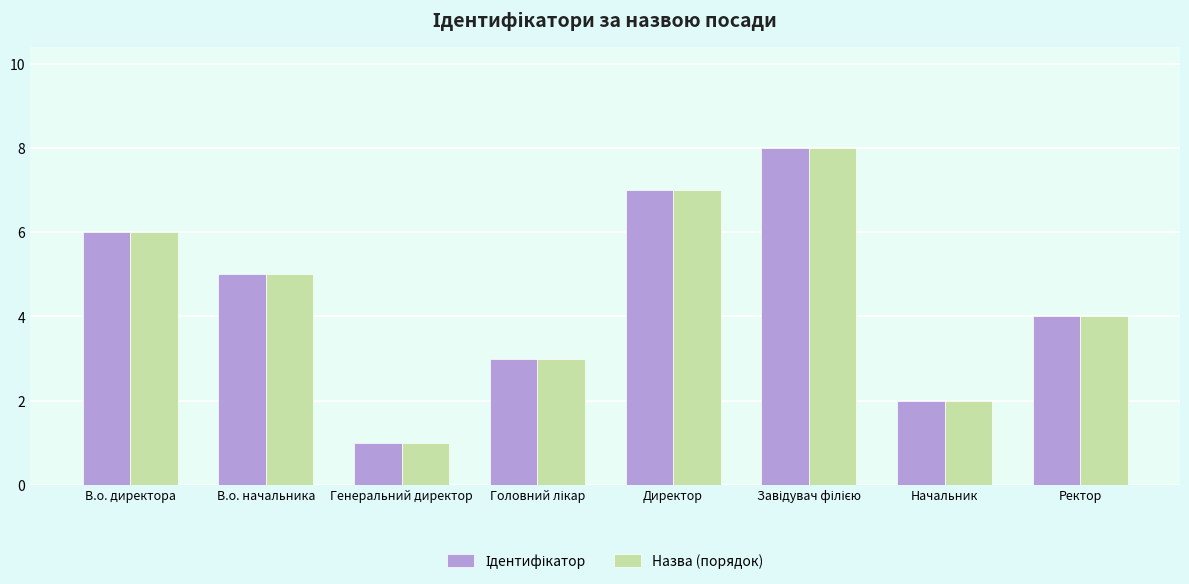

What is the greatest value displayed?

8